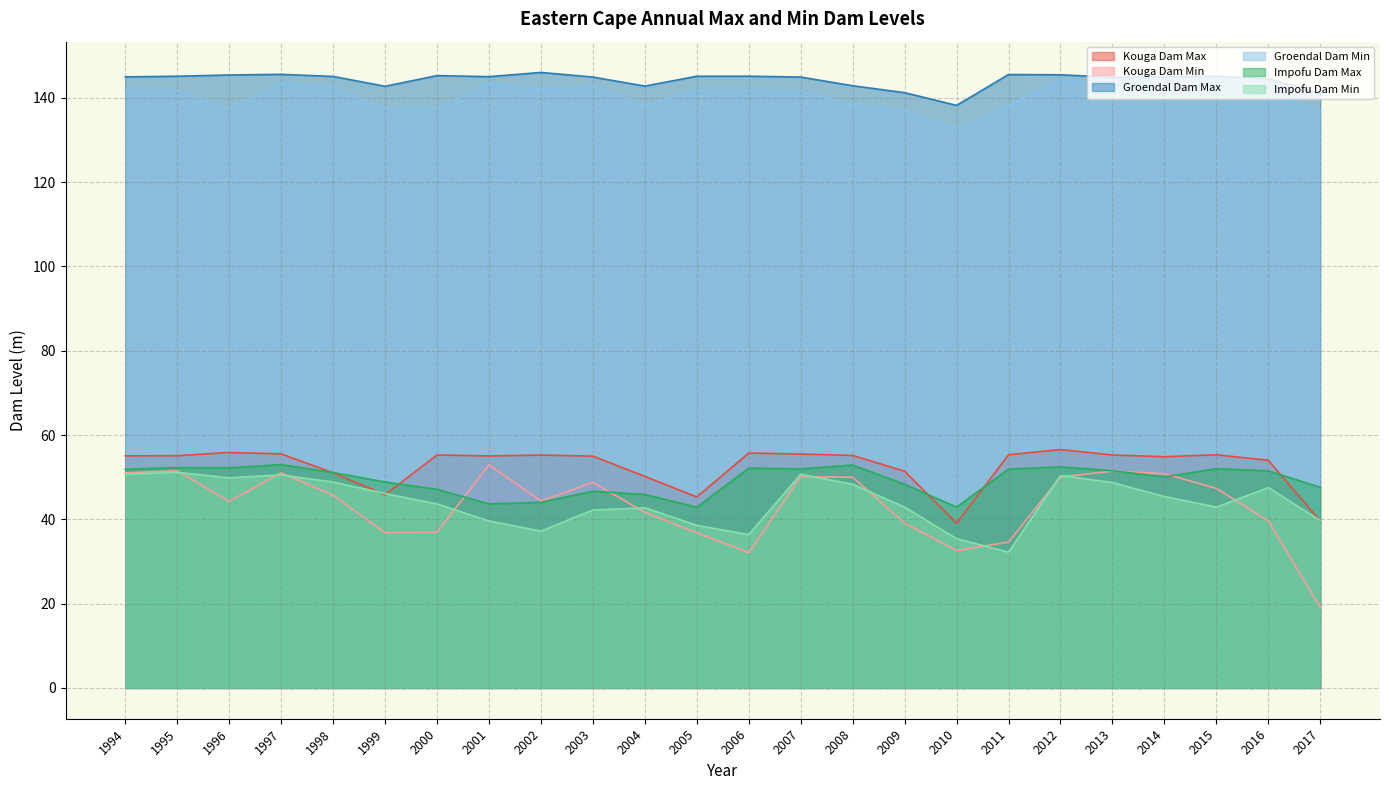

True or false: Kouga Dam Min has more than 1 points higher than both neighbors.

True